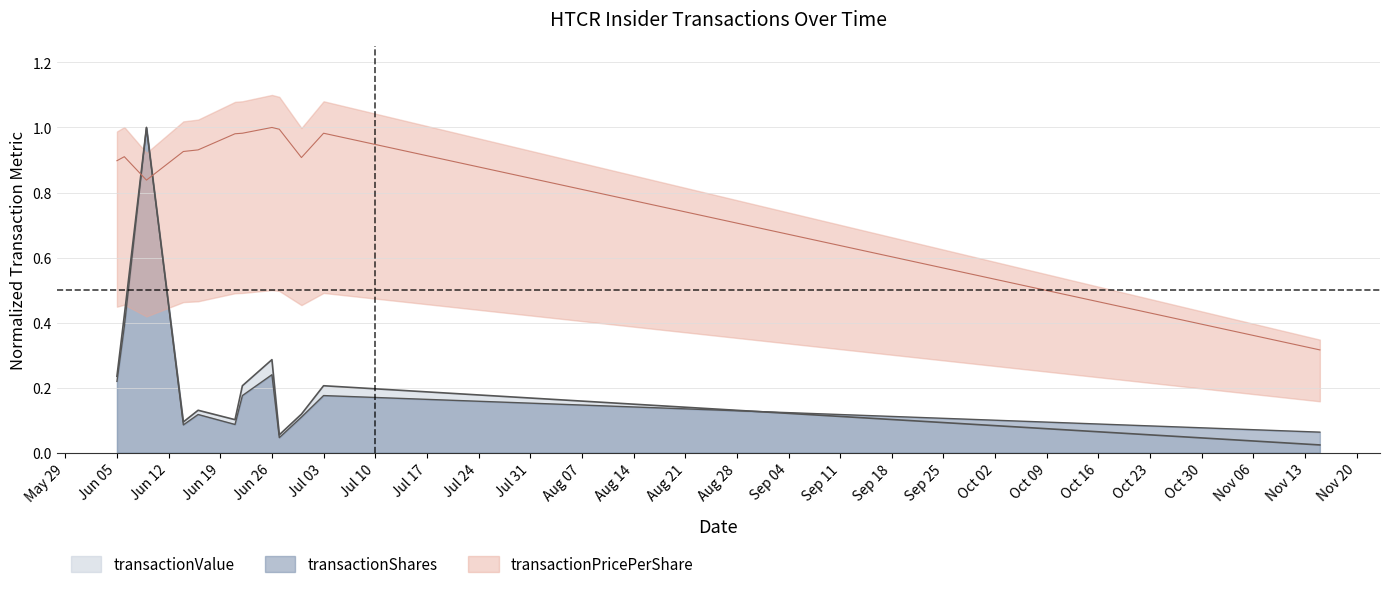

What is the average value of the transactionValue series?

0.2